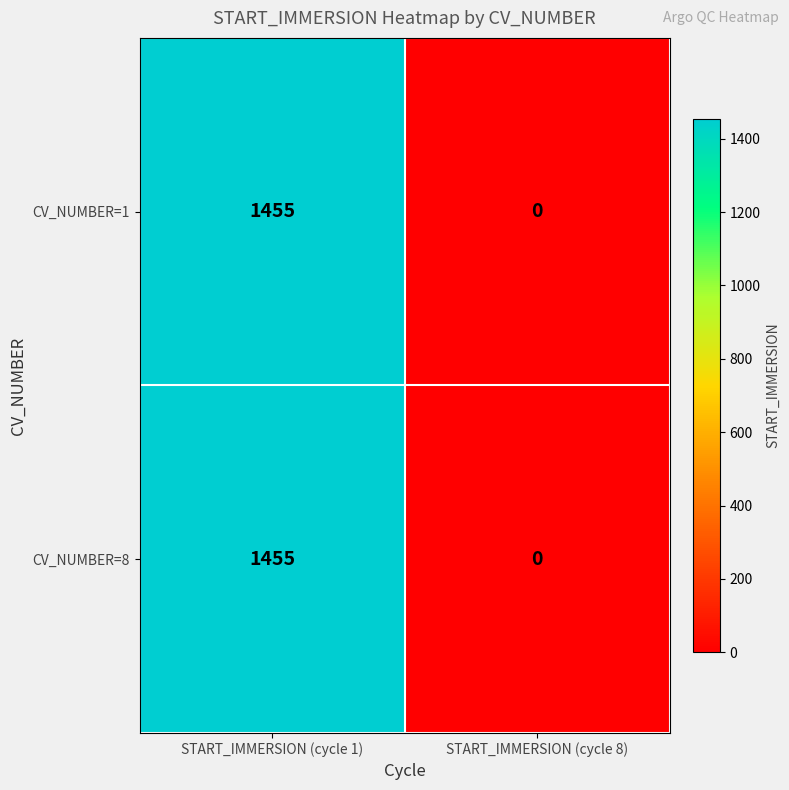

How many data points does each series have?

2